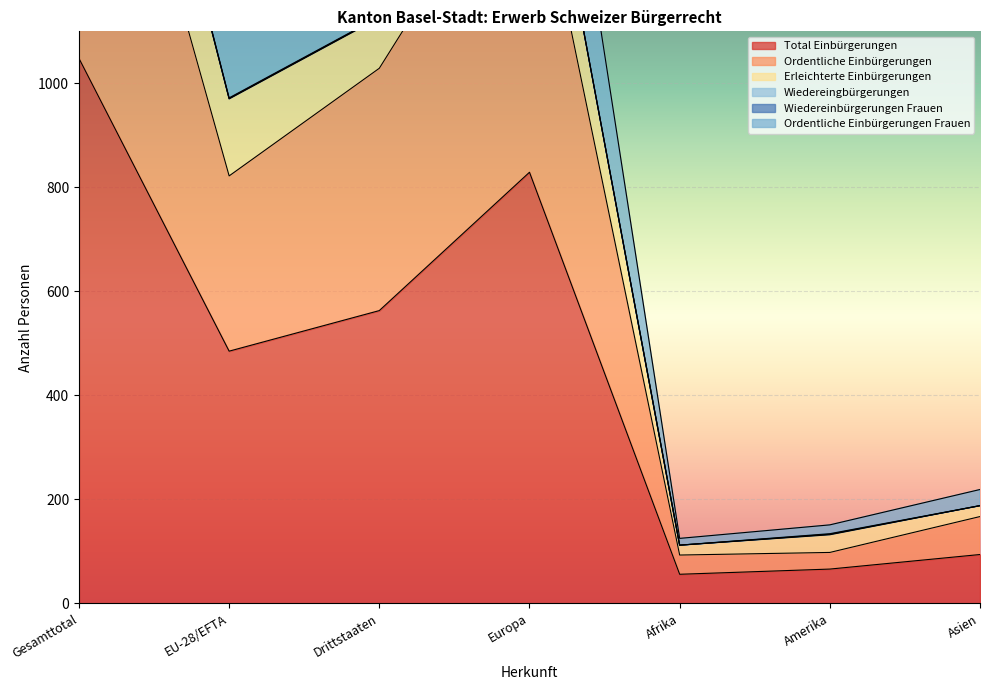

At how many categories does at least one series exceed 253?

4